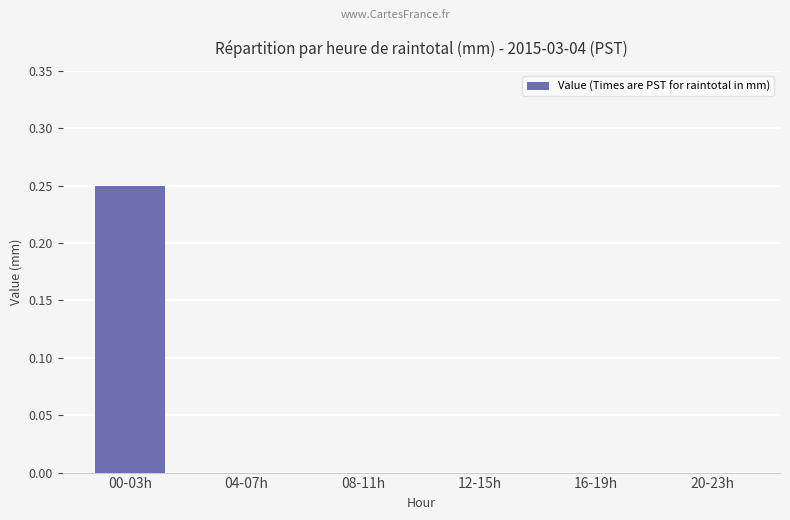

Which label corresponds to the largest value in the chart?

00-03h